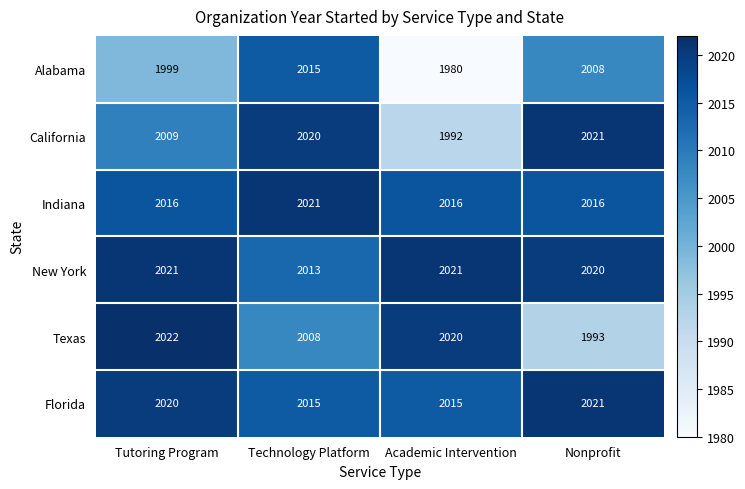

The value of Alabama at Academic Intervention is 1980. True or false?

True